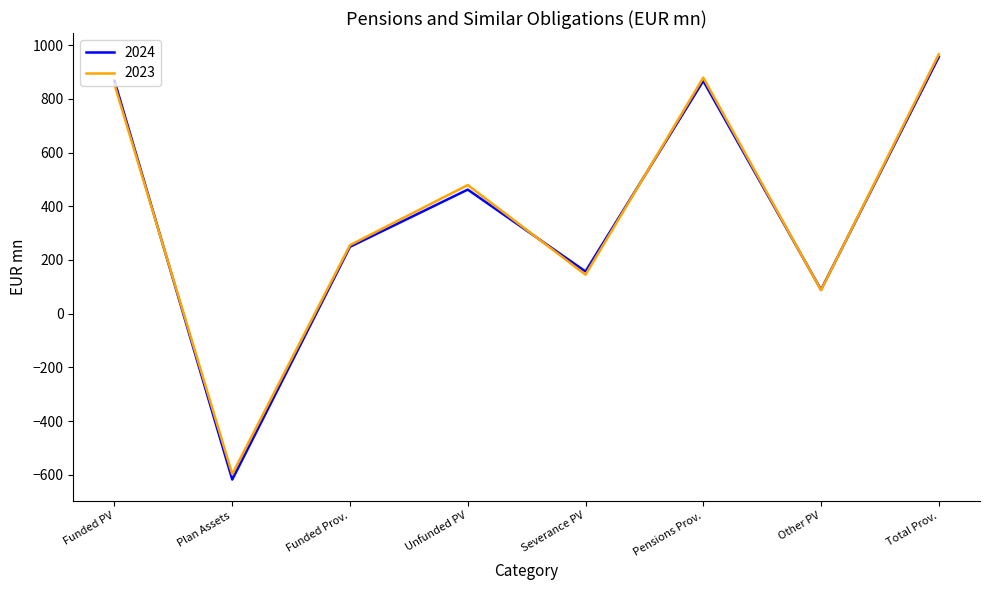

The value of 2024 at Unfunded PV is 767. True or false?

False